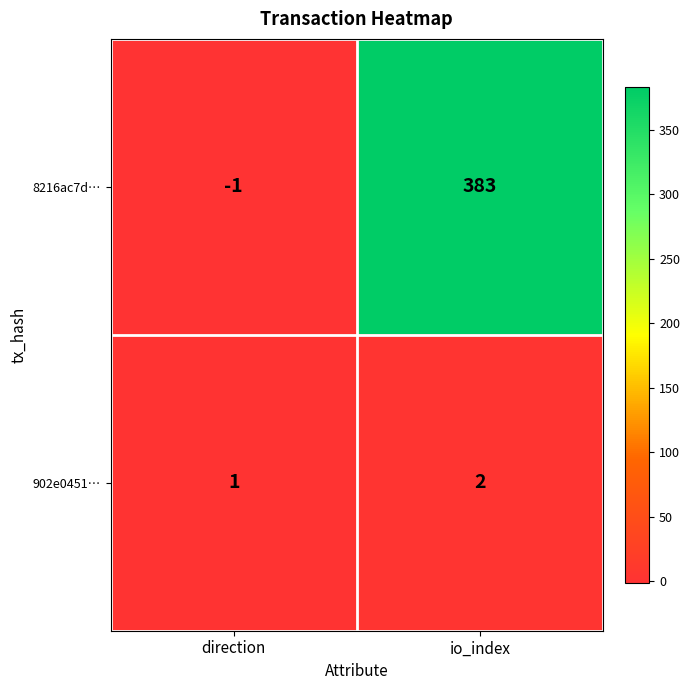

How many positive values does the 8216ac7d… series have?

1